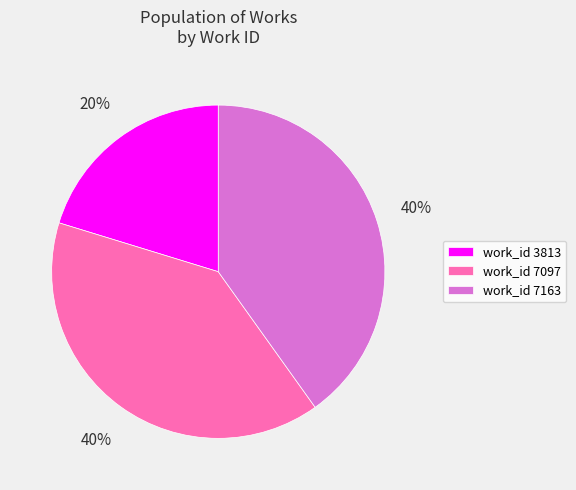

Which category has the smallest portion of the pie?

work_id 3813